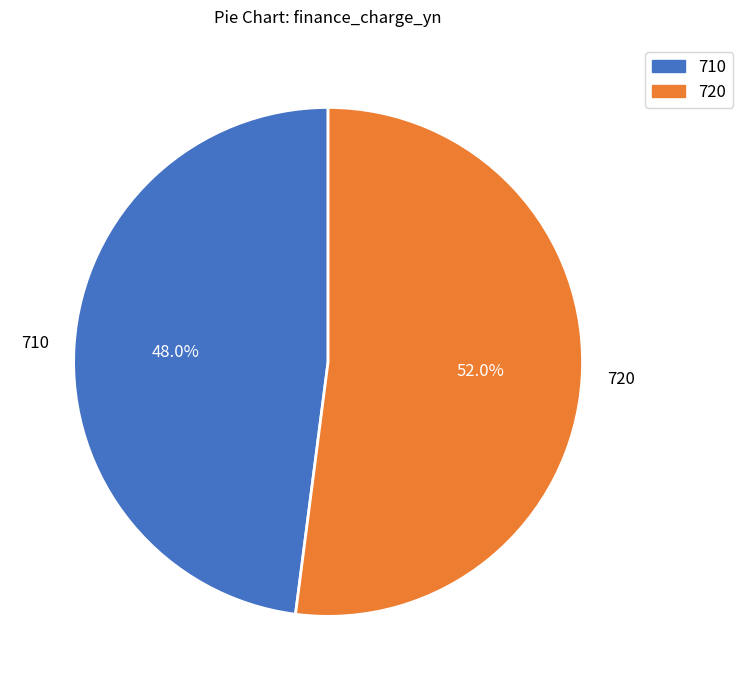

Approximately how many times larger is the value at 720 compared to 710?

1.1